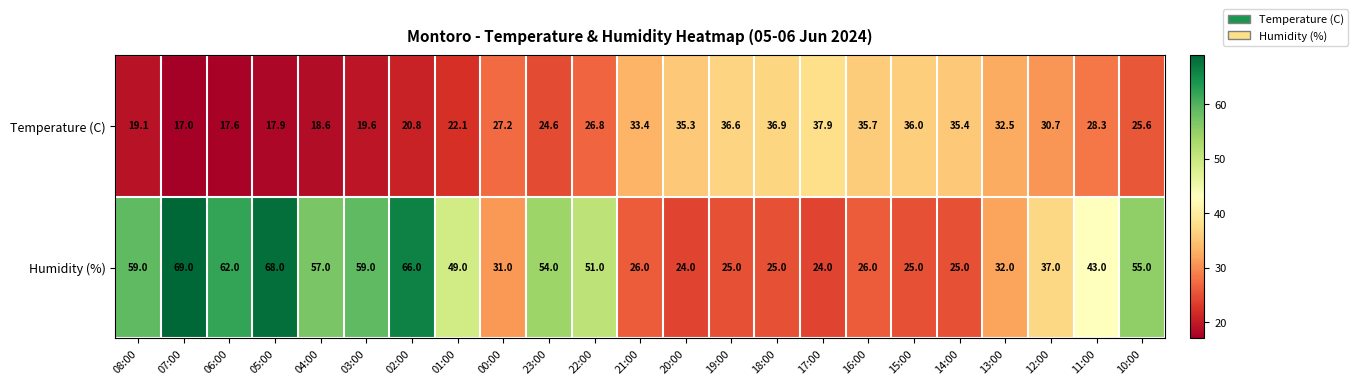

How many values in the Temperature (C) series are below 27?

11